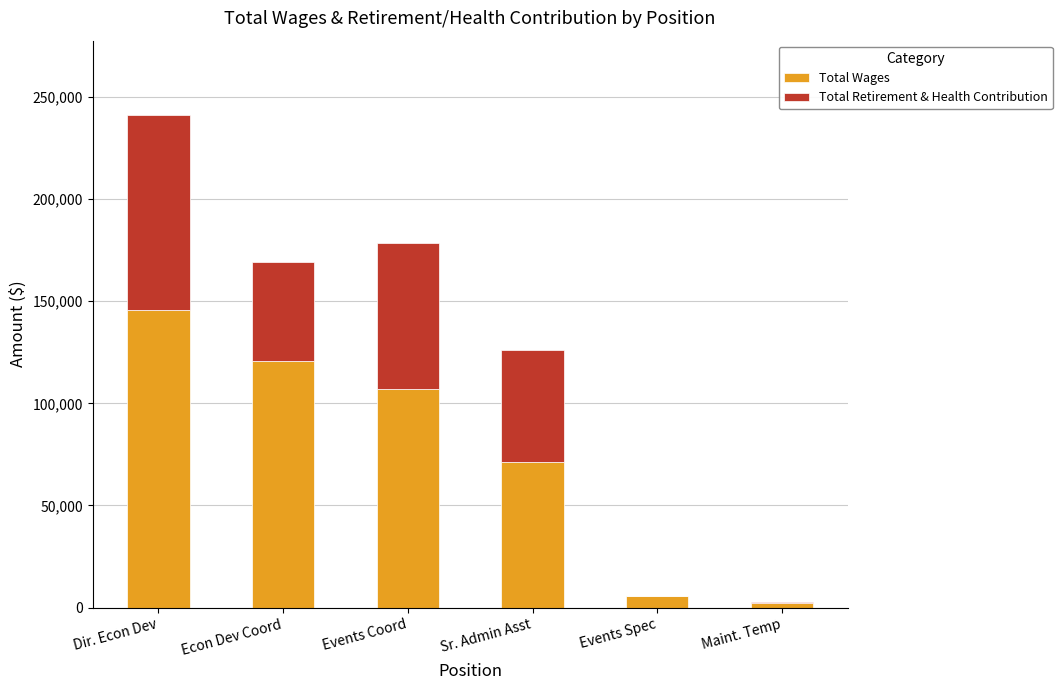

What is the total value across all series at Sr. Admin Asst?

125970